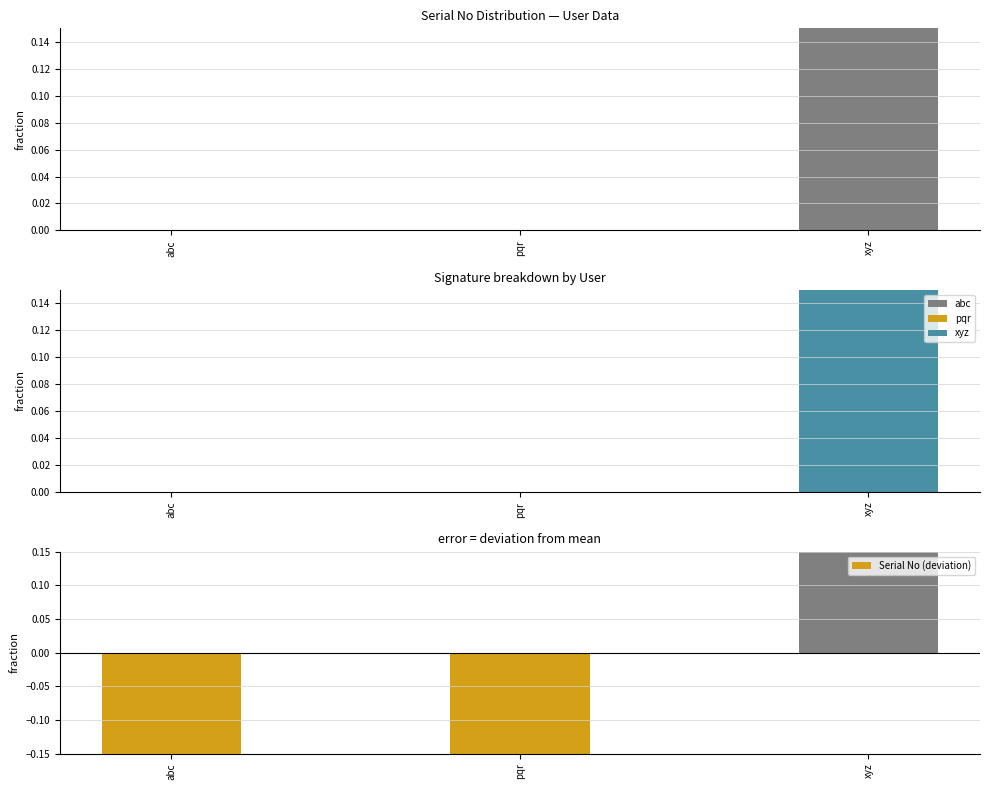

Which series has the widest spread of values?

Serial No